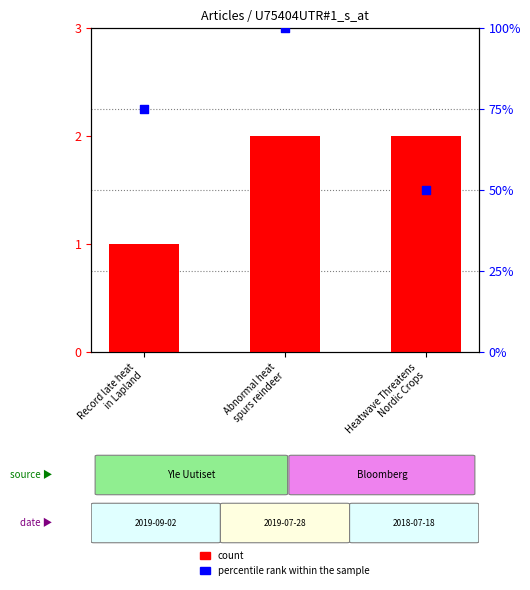

Which series has the largest Y range (max minus min)?

percentile rank within the sample